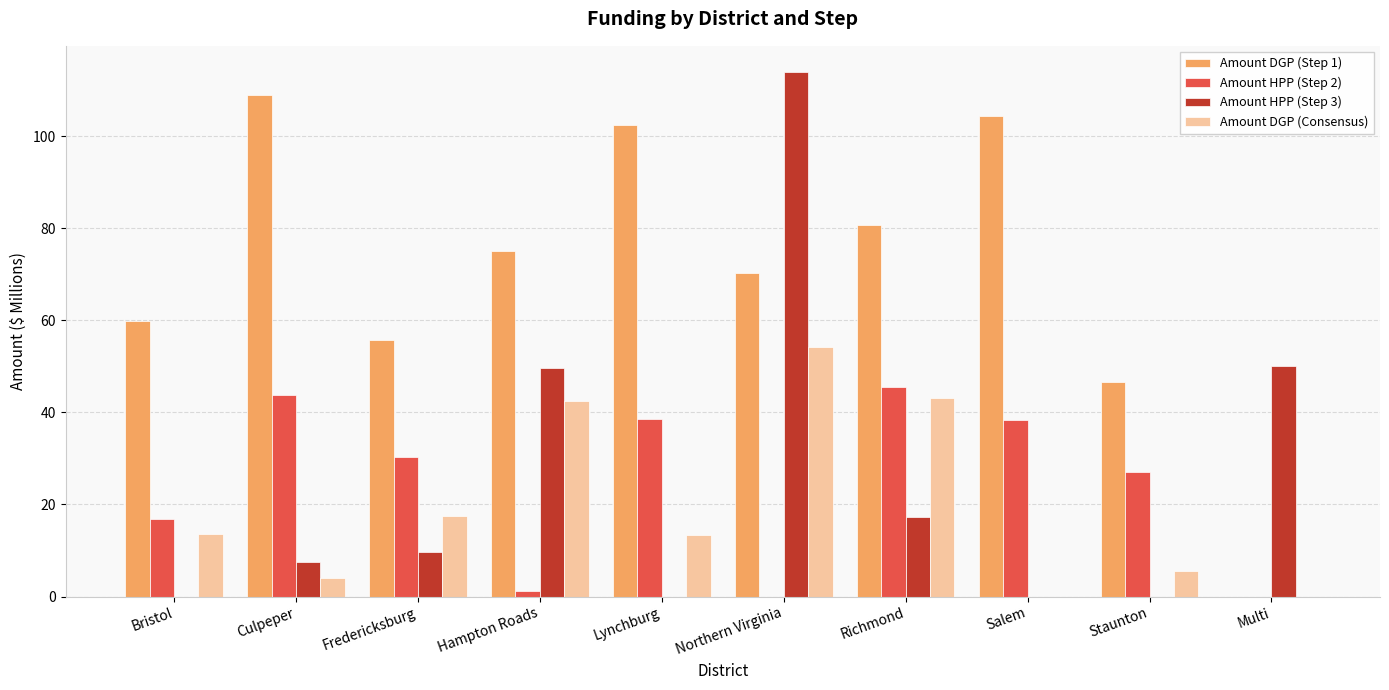

True or false: Amount HPP (Step 2) has a value of 38.7 at Lynchburg.

True